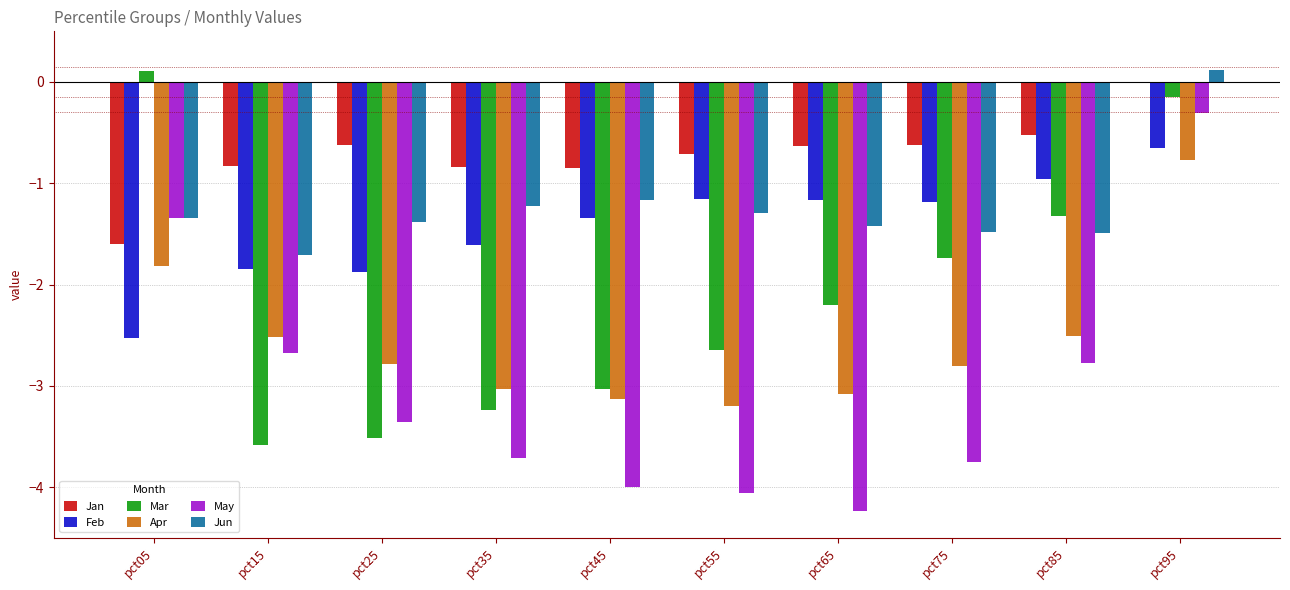

The Jun series shows -0.6 at pct55. True or false?

False